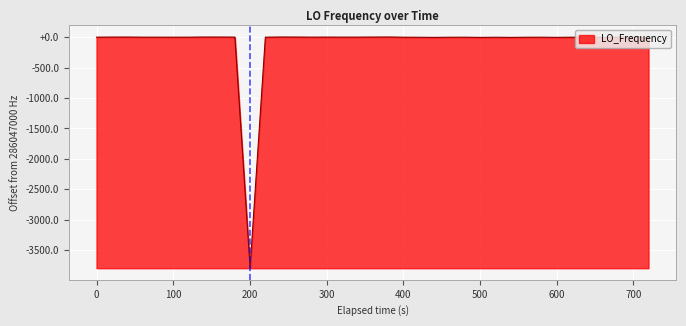

Does the chart have visible grid lines?

Yes